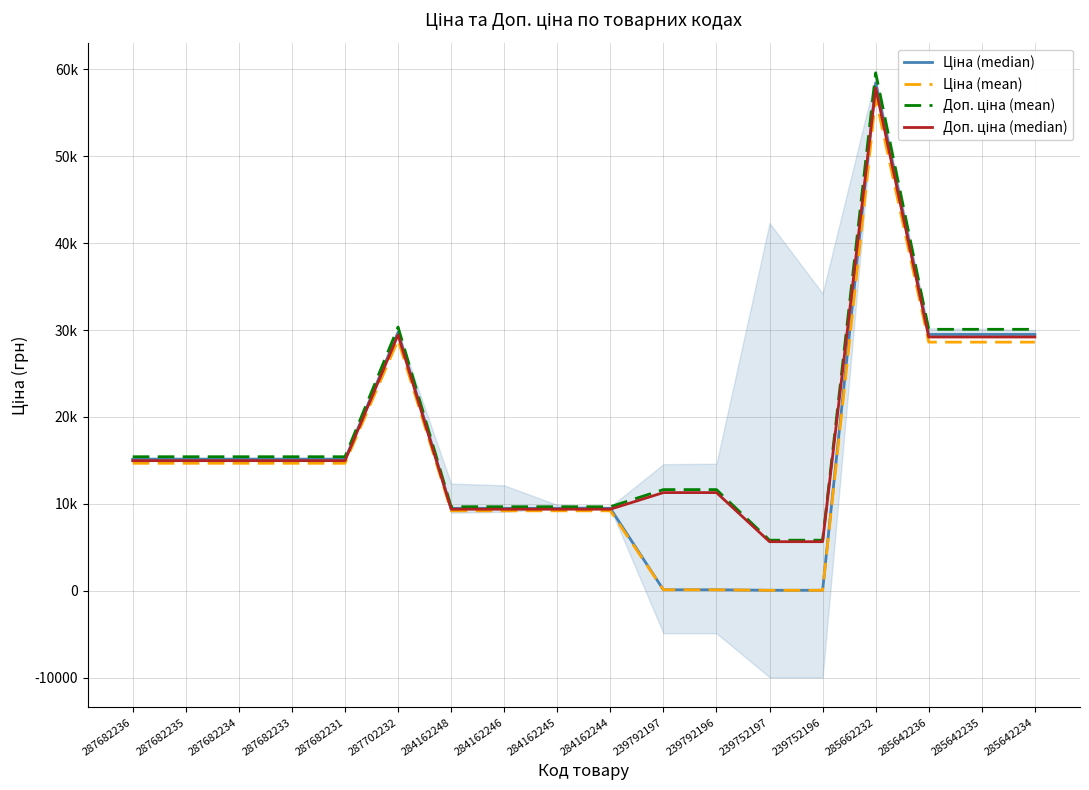

What is the difference between the second highest and second lowest values in the Ціна (mean) series?

28799.5